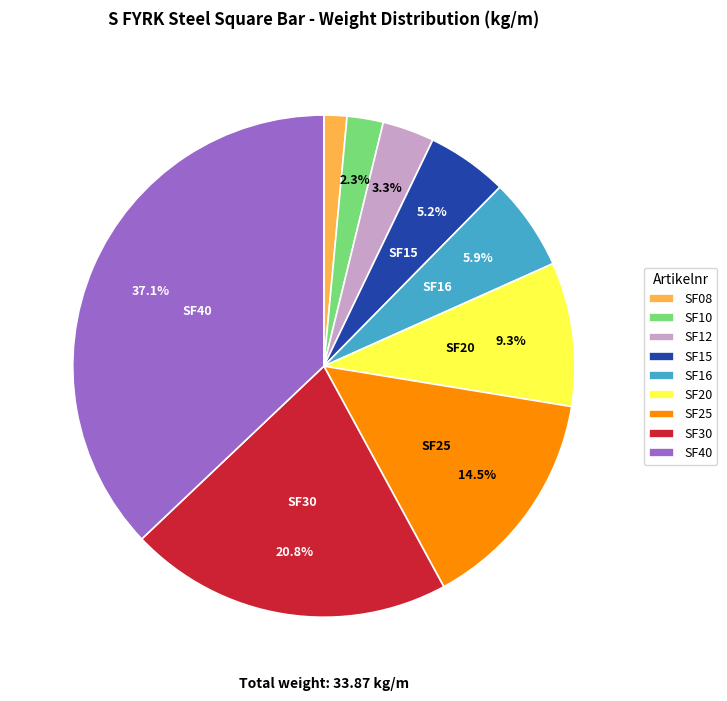

True or false: SF16 accounts for 12% of the total.

False